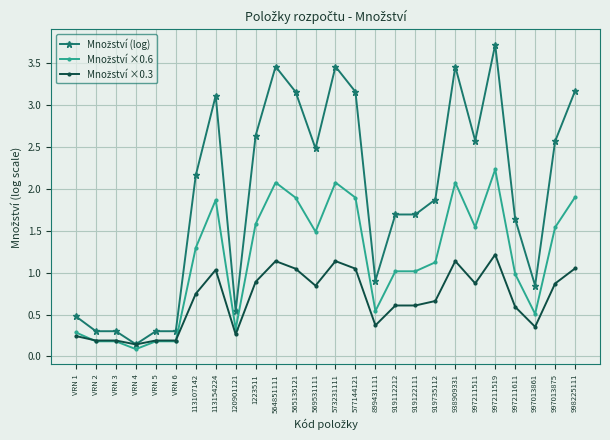

What is the label of the 15th point from the left?

577144121